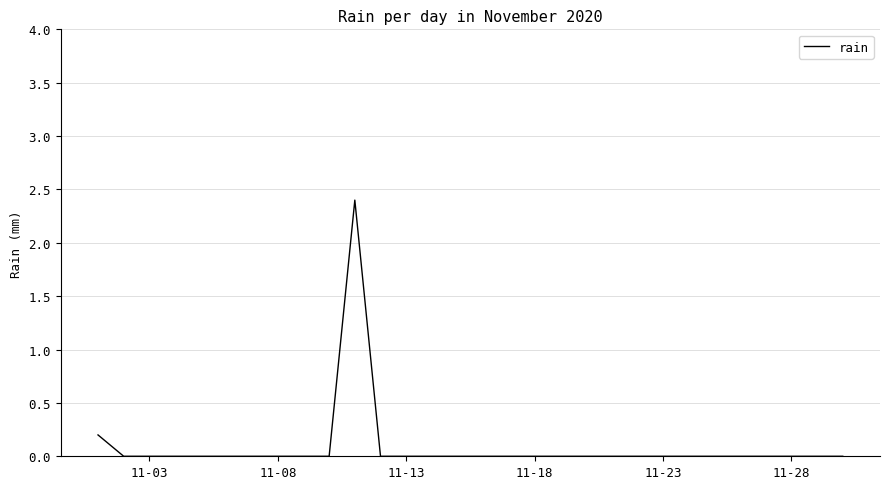

What is the maximum value shown in the chart?

2.4